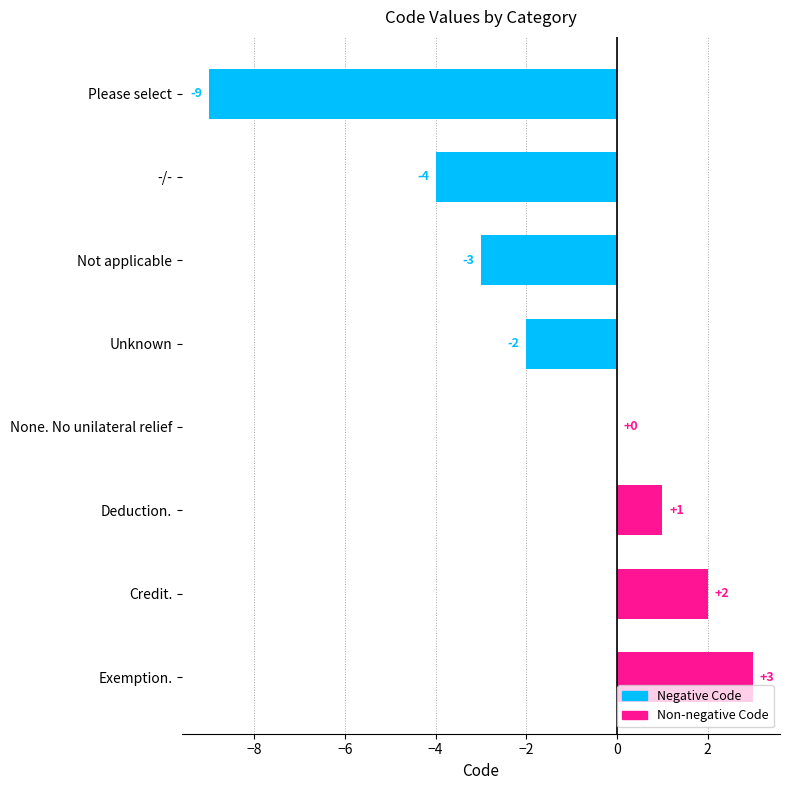

Reading top to bottom, transcribe all the data shown in this chart.

Please select=-9	-/-=-4	Not applicable=-3	Unknown=-2	None. No unilateral relief=0	Deduction.=1	Credit.=2	Exemption.=3